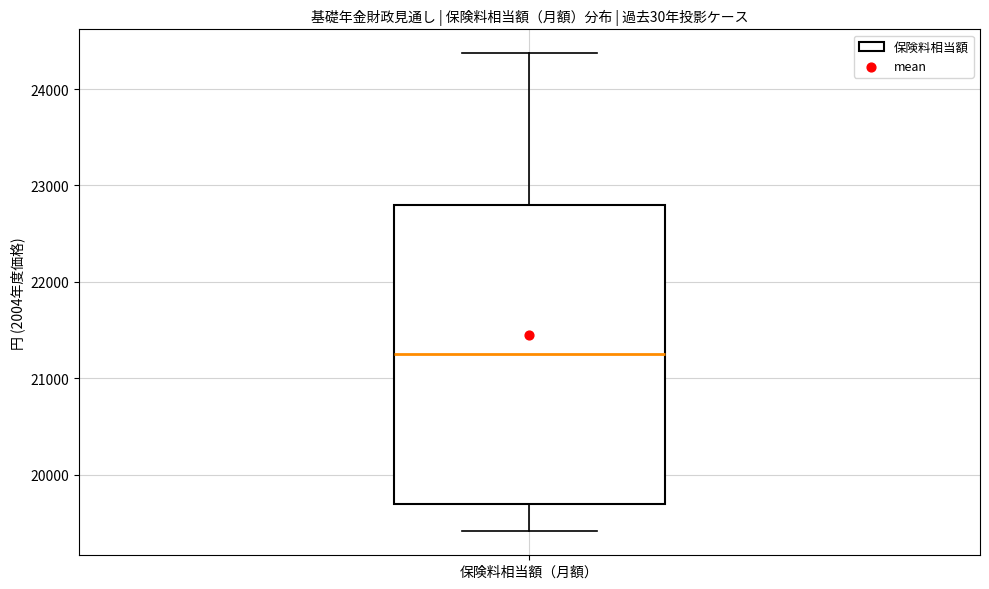

Transcribe this box plot: give where the median line is, the range the box spans, and where the two whiskers end, as read against the y-axis. The values are not printed on the chart, so give them approximately, as read against the axis.

median 21300, box 19700 to 22800, whiskers 19400 to 24400